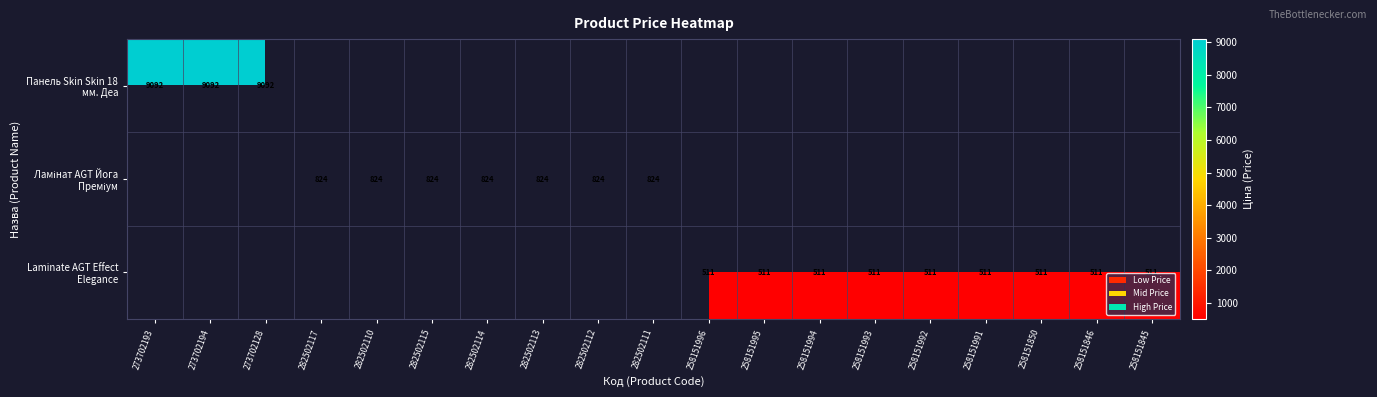

List the labels in order of Ламінат AGT Йога Преміум value, smallest first.

273702193, 273702194, 273702128, 258151996, 258151995, 258151994, 258151993, 258151992, 258151991, 258151850, 258151846, 258151845, 282502117, 282502110, 282502115, 282502114, 282502113, 282502112, 282502111